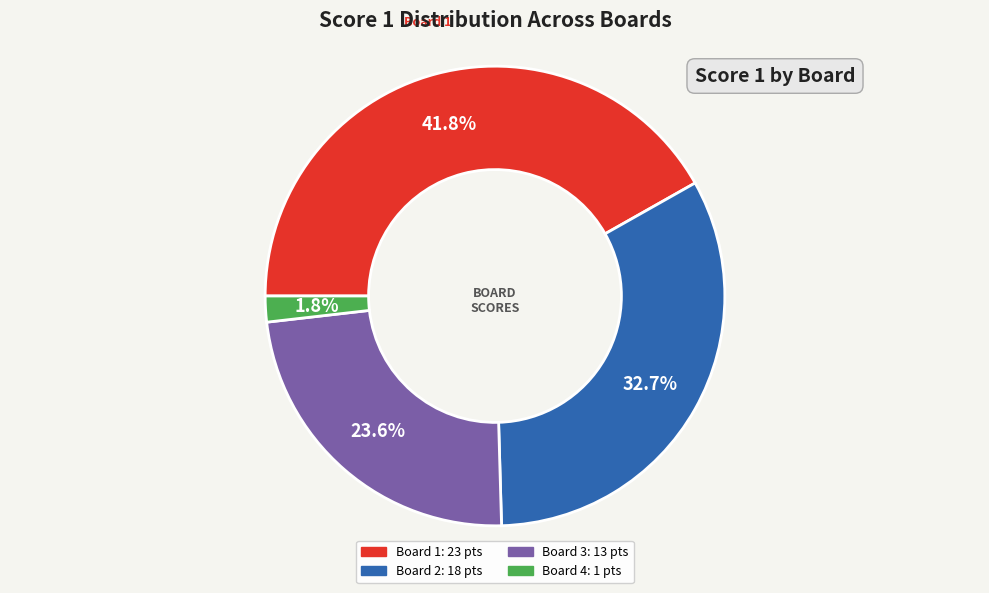

How many segments does this pie chart have?

4